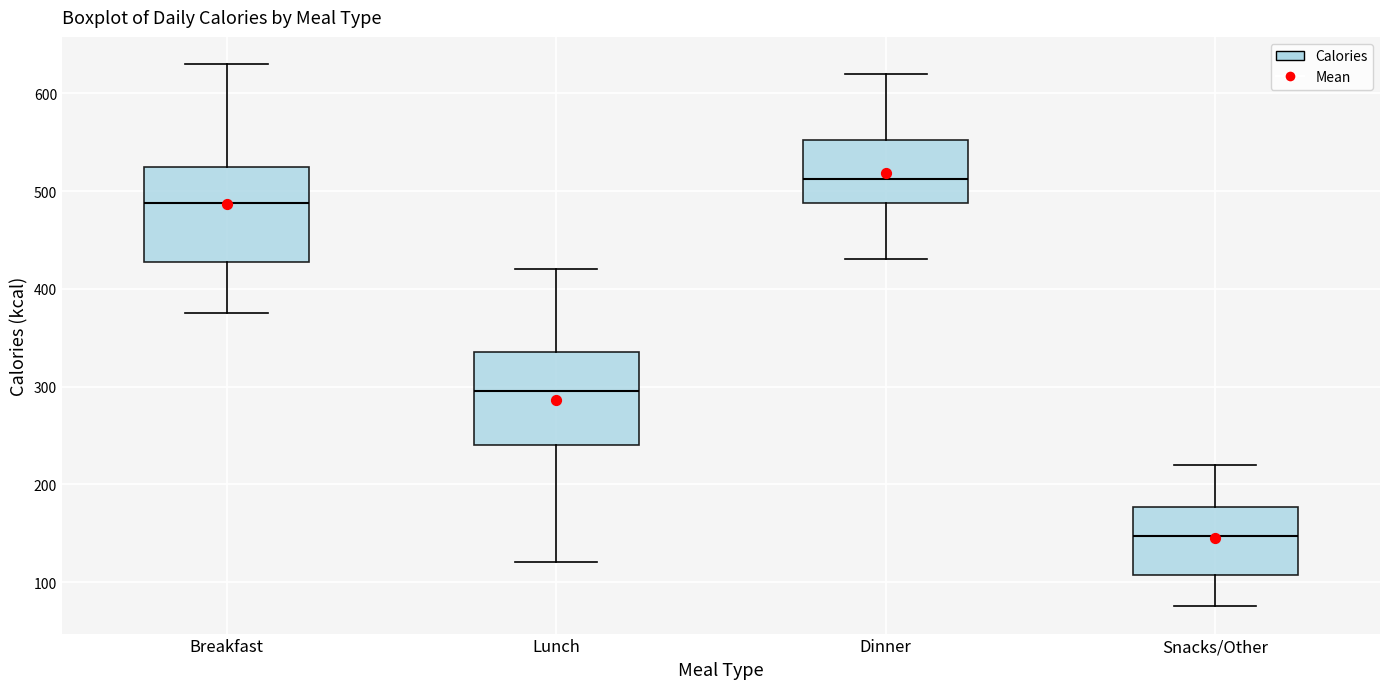

Reading left to right, transcribe this box plot: for each box, give where its median line is, the range the box spans, and where its two whiskers end, as read against the y-axis. The values are not printed on the chart, so give them approximately, as read against the axis.

Breakfast: median 490, box 430 to 530, whiskers 380 to 630
Lunch: median 300, box 240 to 340, whiskers 120 to 420
Dinner: median 510, box 490 to 550, whiskers 430 to 620
Snacks/Other: median 150, box 110 to 180, whiskers 80 to 220